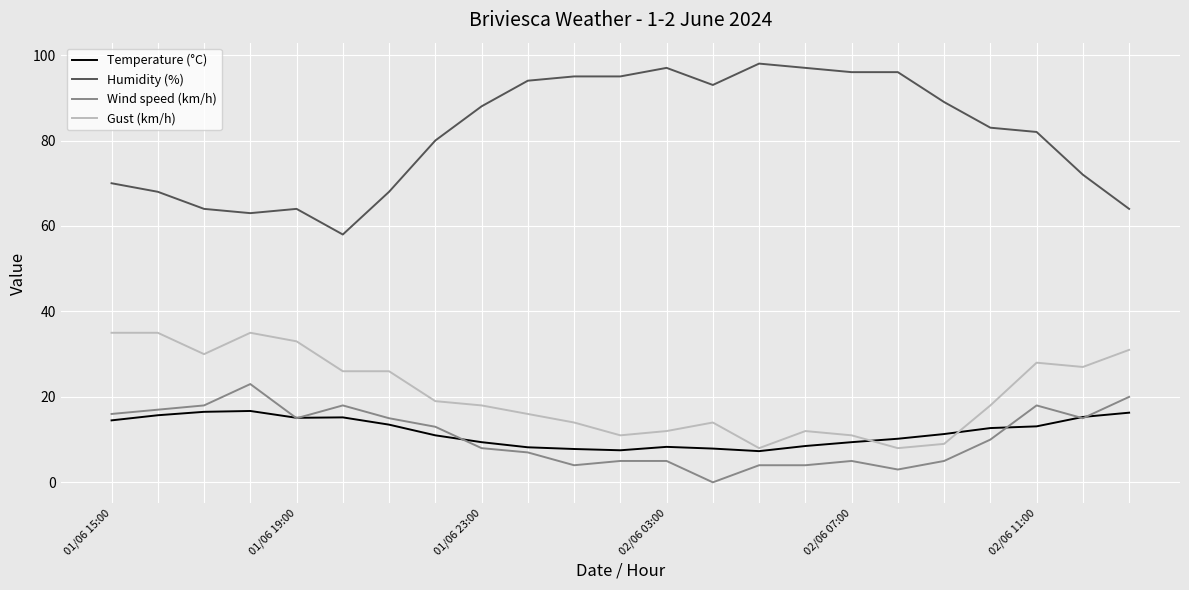

Which series has the largest total across all categories?

Humidity (%)